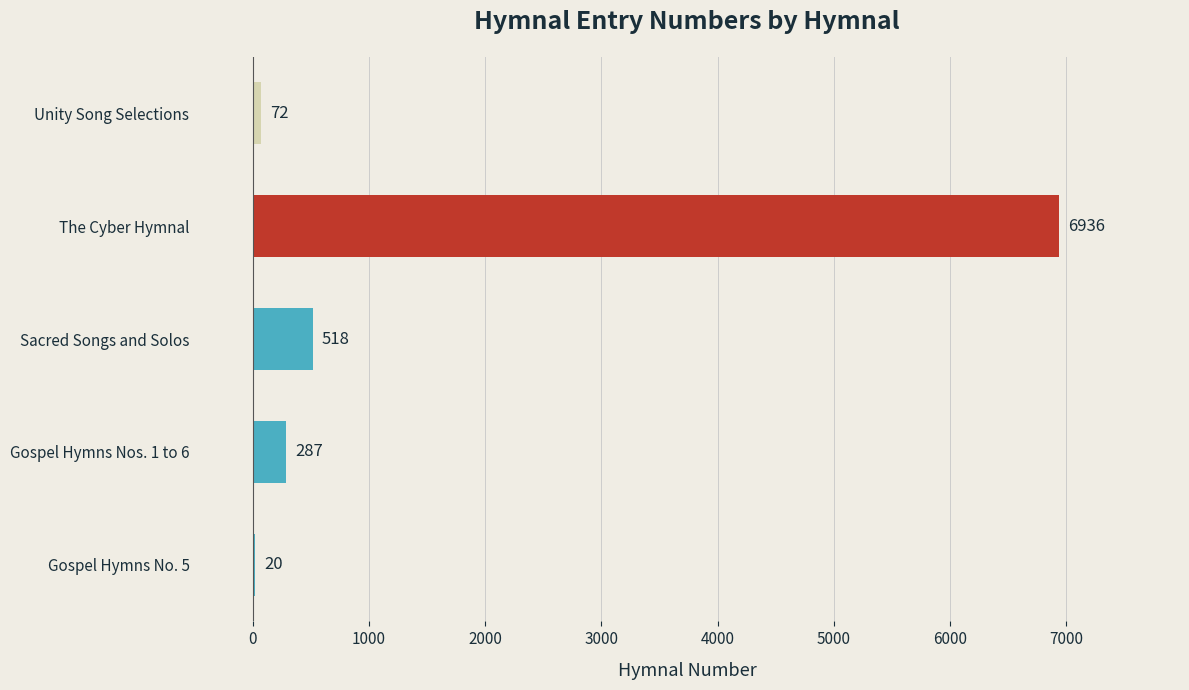

Where is the data nearest to the value 3478?

Sacred Songs and Solos